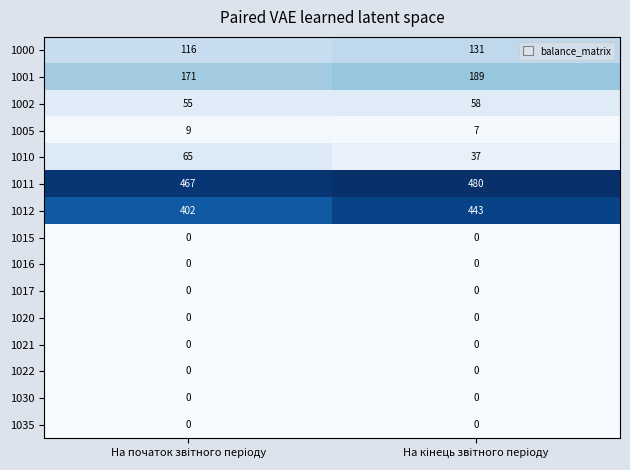

What is the maximum value for 1010?

65